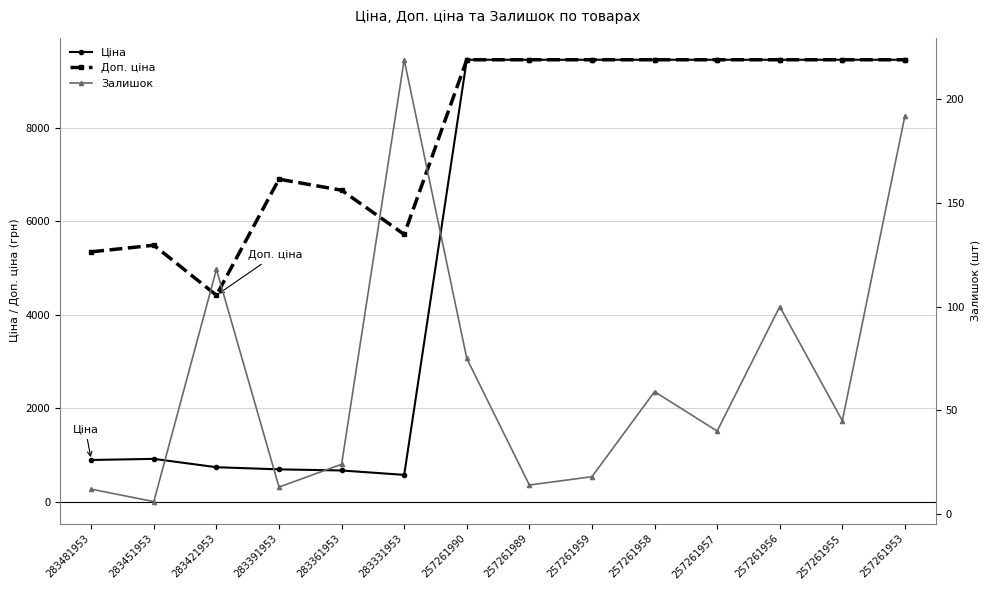

What is the sum of all Доп. ціна values?

110214.0